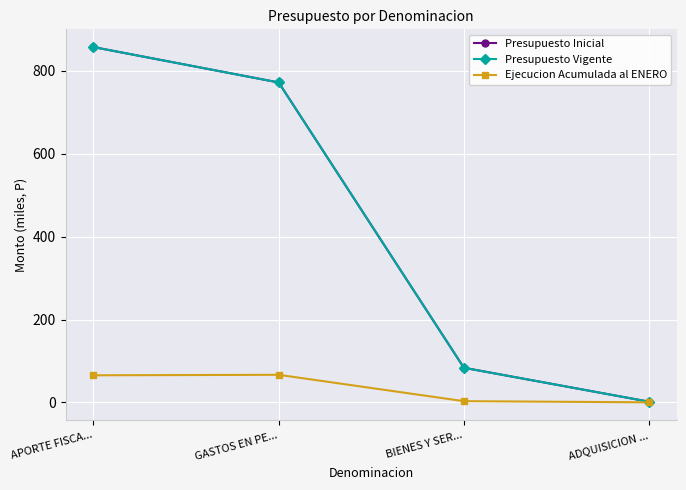

Does the chart have visible grid lines?

Yes